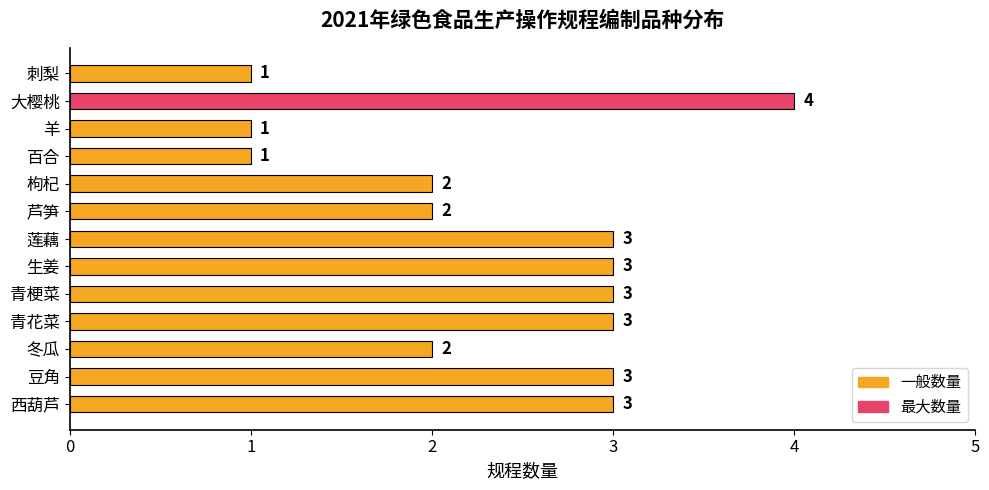

True or false: the data shows 2 at 羊.

False